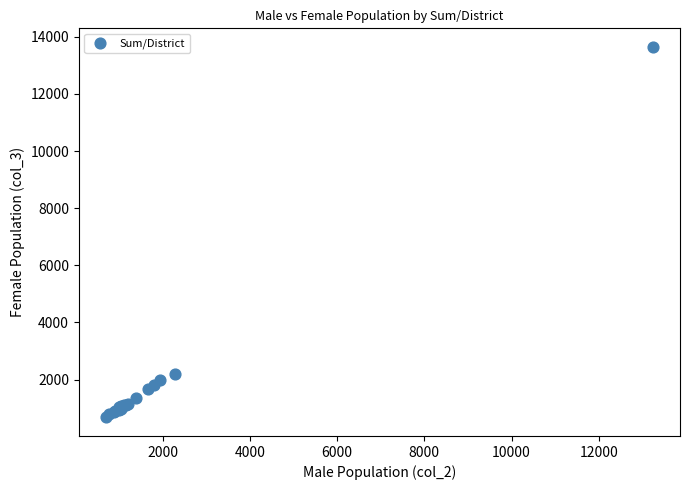

What Y value in the scatter plot is closest to 7162?

2184